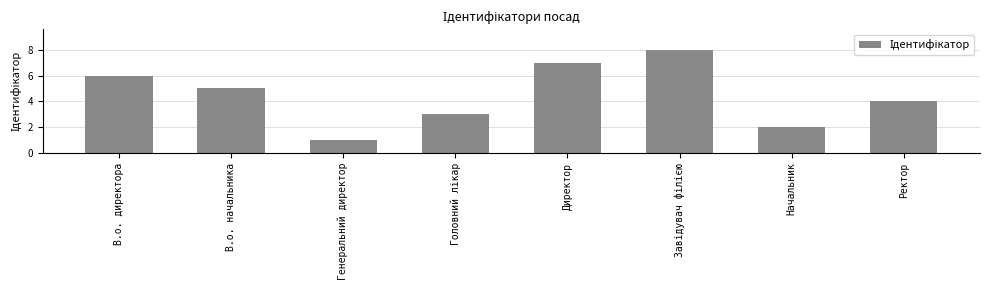

Is it true that the value at Генеральний директор is 1?

True